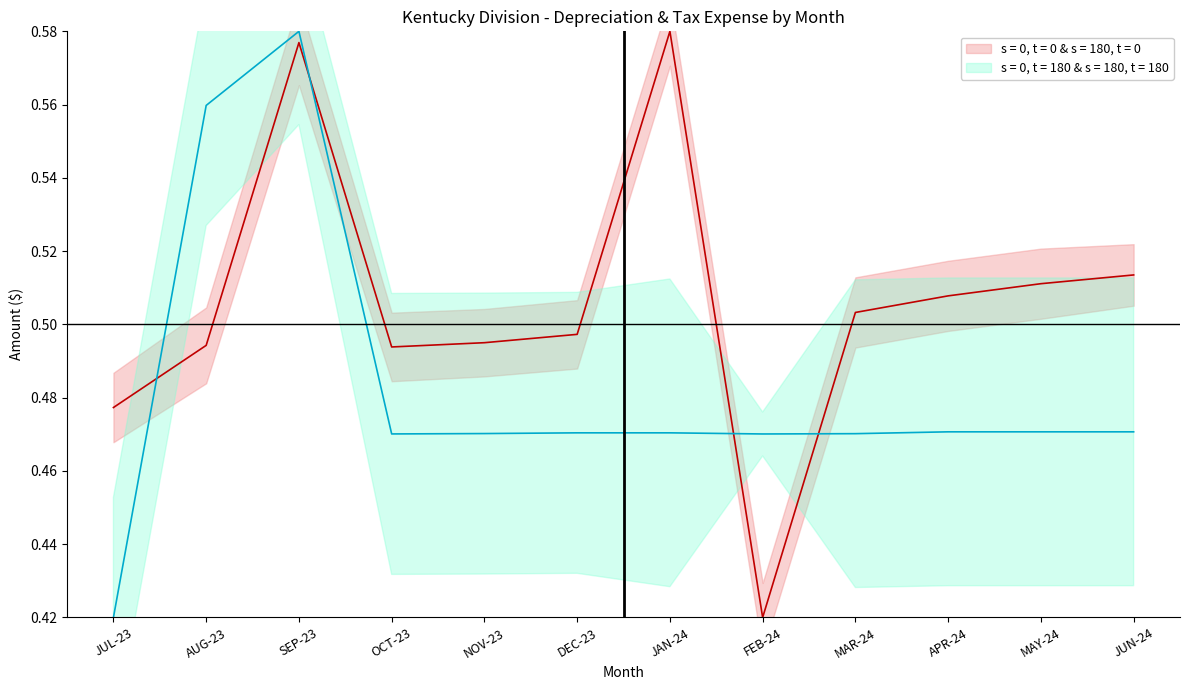

At which category does the chart reach its peak across all series?

JAN-24